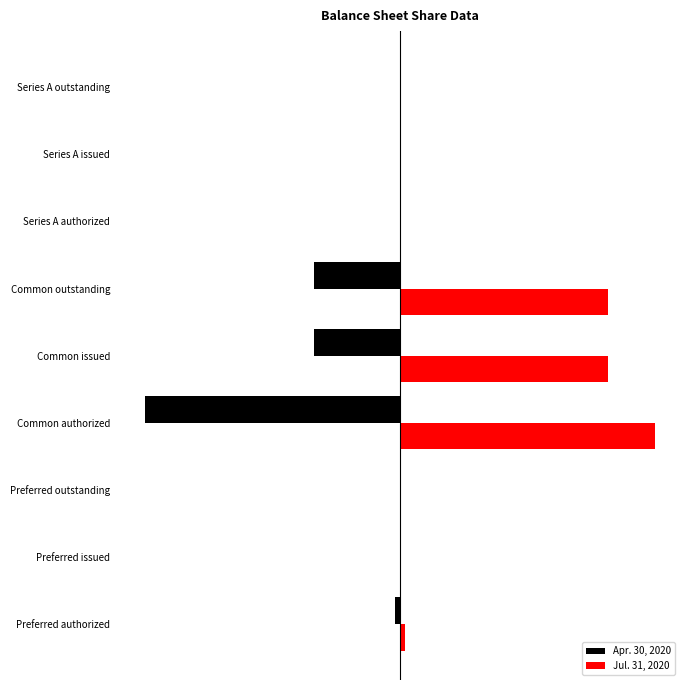

What is the average value of the Jul. 31, 2020 series?

144508609